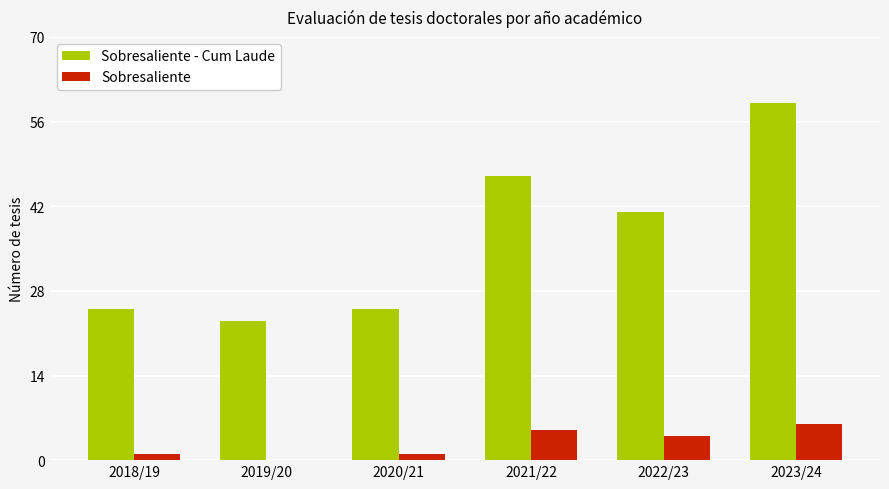

How many series are shown in this chart?

2